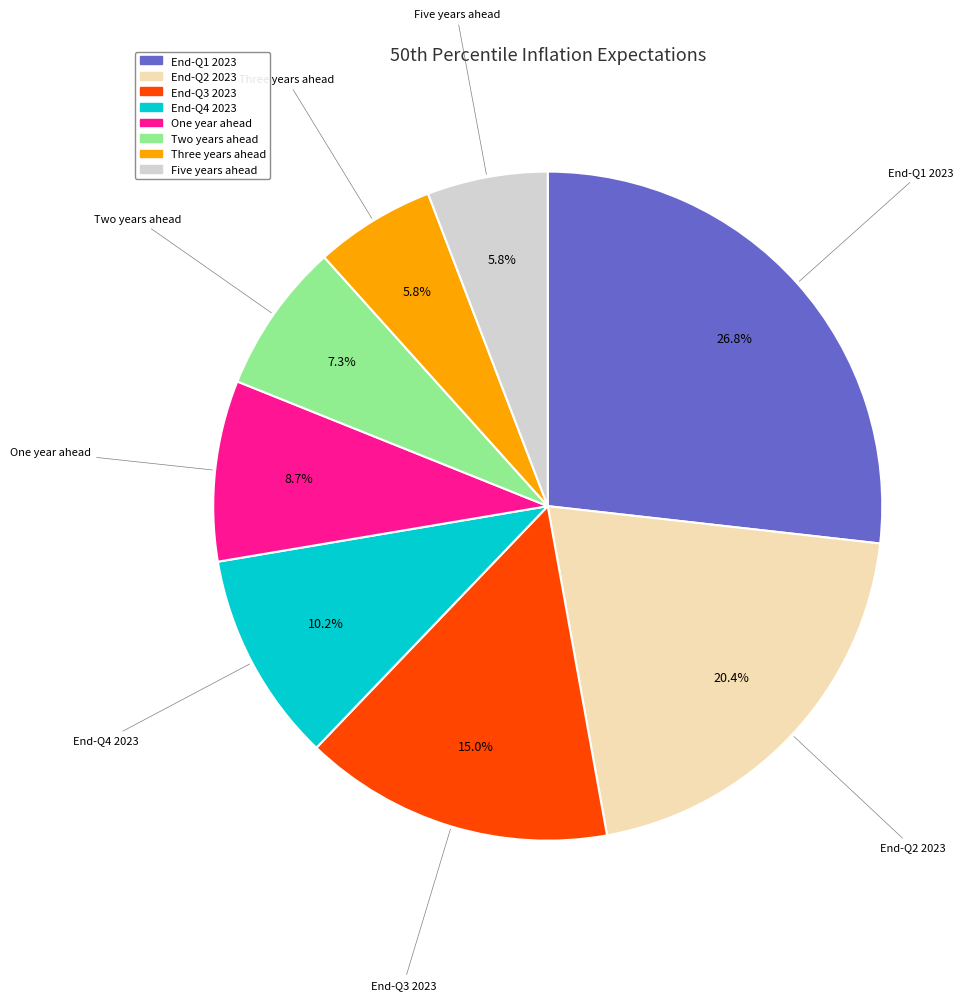

Which has a higher value, End-Q2 2023 or Two years ahead?

End-Q2 2023